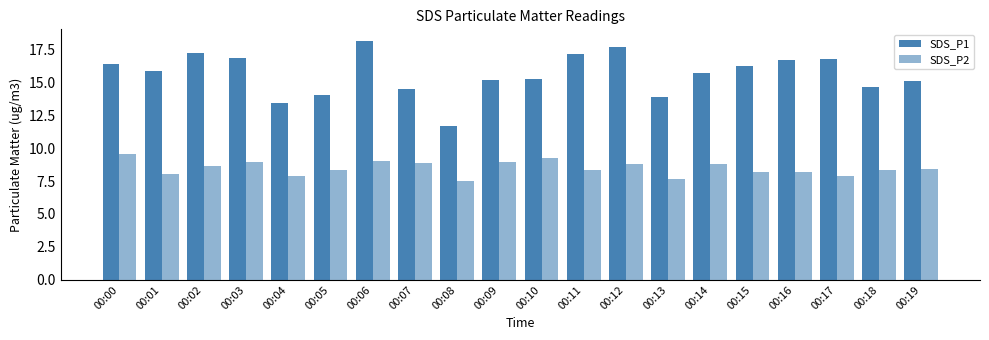

Is it true that SDS_P1 equals 15.2 at 00:10?

True